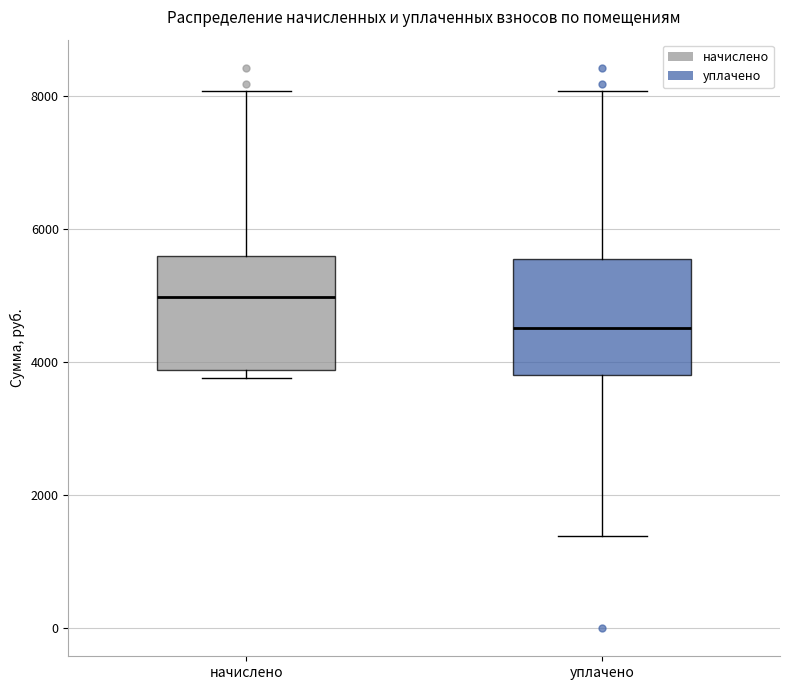

Reading left to right, read every box against the y-axis: the position of its median line, the range the box covers, and the ends of its whiskers. The values are not printed on the chart, so give them approximately, as read against the axis.

начислено: median 5000, box 3800 to 5600, whiskers 3800 (just below the box's lower edge) to 8000
уплачено: median 4600, box 3800 to 5600, whiskers 1400 to 8000